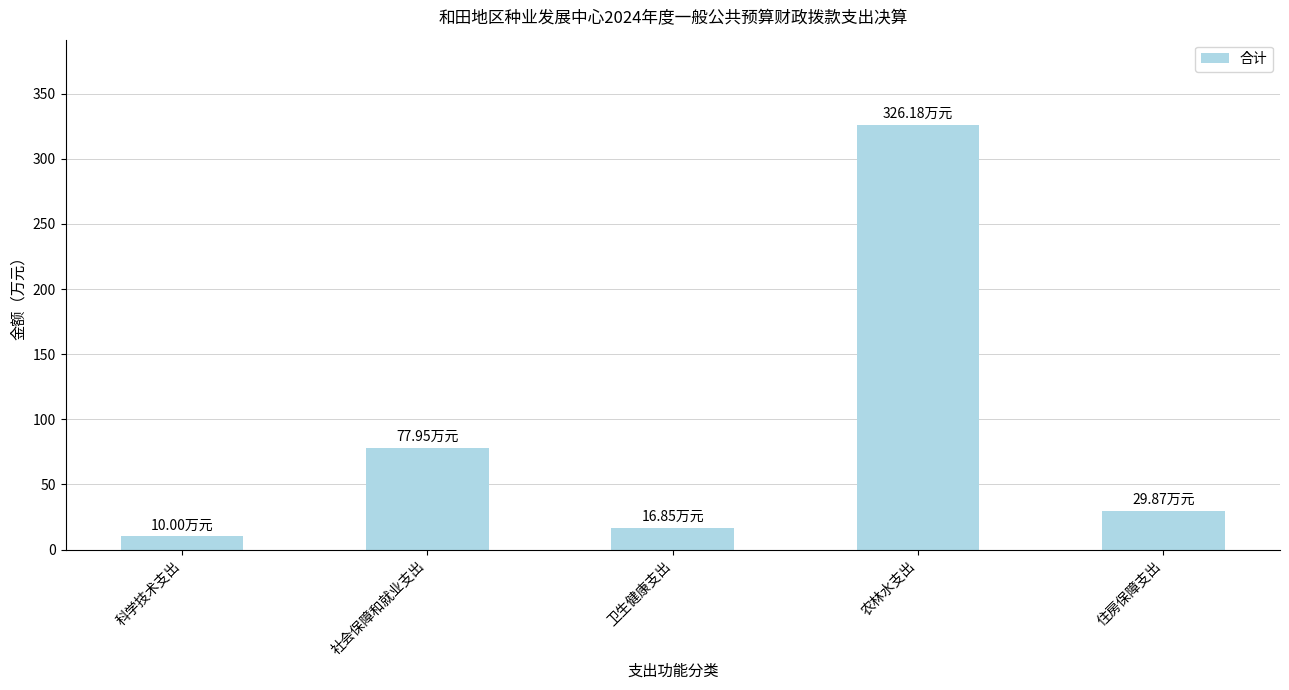

Which has a higher value, 科学技术支出 or 农林水支出?

农林水支出